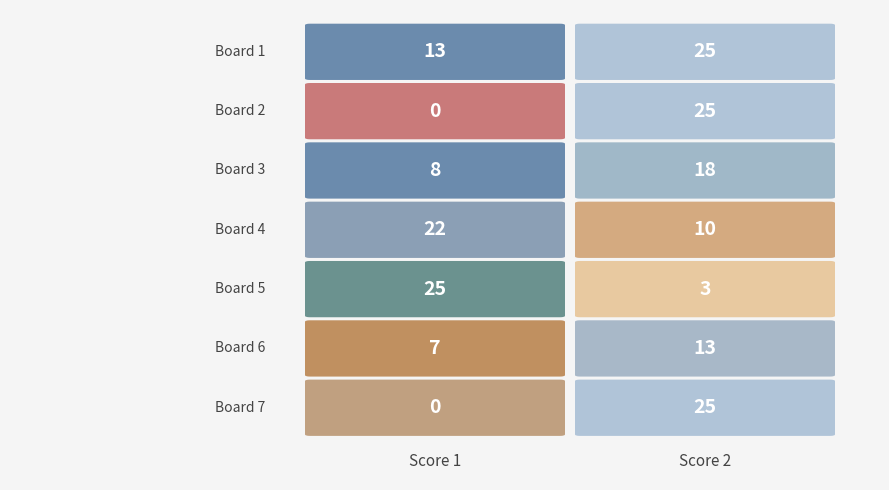

Reading left to right, transcribe all the data shown in this chart.

Score 1: 13	0	8	22	25	7	0
Score 2: 25	25	18	10	3	13	25